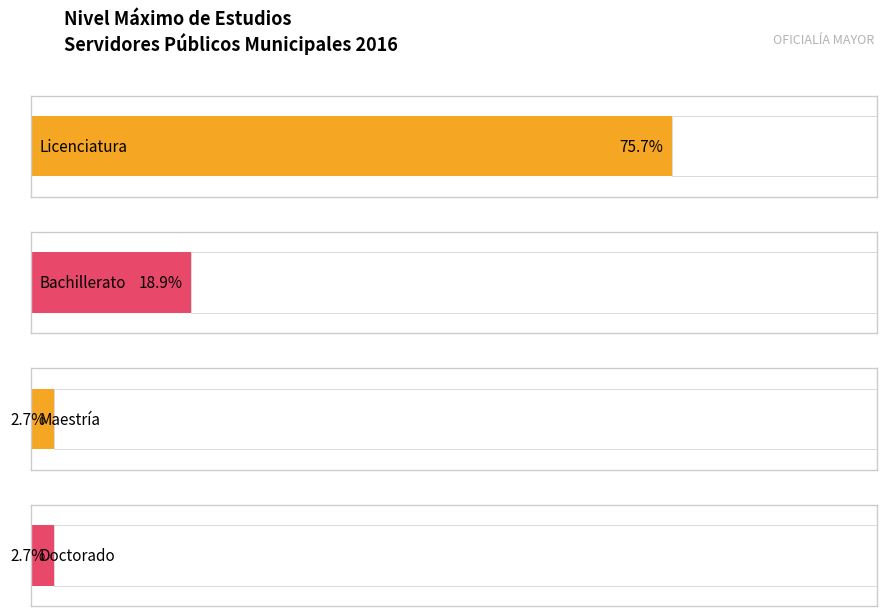

The doctorado series shows 2 at licenciatura. True or false?

False